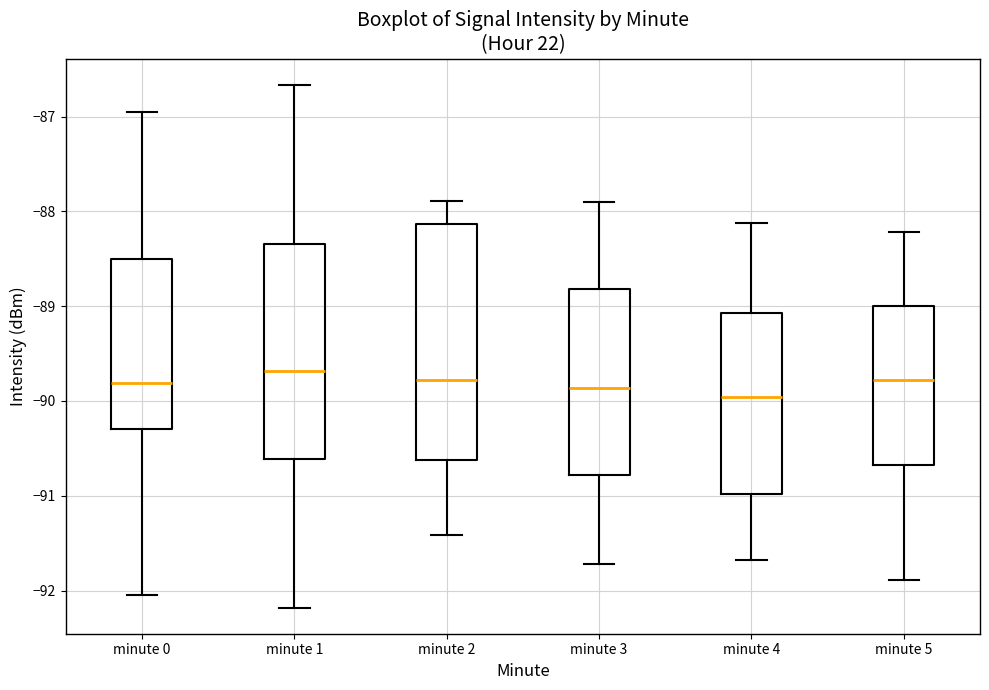

Reading left to right, transcribe this box plot: for each box, give where its median line is, the range the box spans, and where its two whiskers end, as read against the y-axis. The values are not printed on the chart, so give them approximately, as read against the axis.

minute 0: median -89.8, box -90.3 to -88.5, whiskers -92.0 to -86.9
minute 1: median -89.7, box -90.6 to -88.3, whiskers -92.2 to -86.7
minute 2: median -89.8, box -90.6 to -88.1, whiskers -91.4 to -87.9
minute 3: median -89.9, box -90.8 to -88.8, whiskers -91.7 to -87.9
minute 4: median -90.0, box -91.0 to -89.1, whiskers -91.7 to -88.1
minute 5: median -89.8, box -90.7 to -89.0, whiskers -91.9 to -88.2